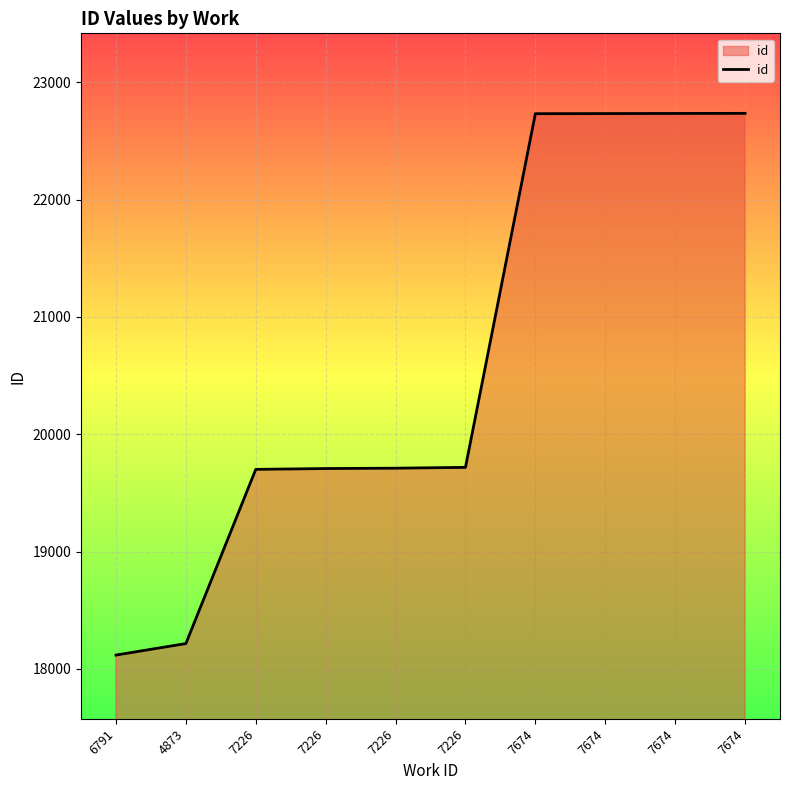

How many series are shown in this chart?

1